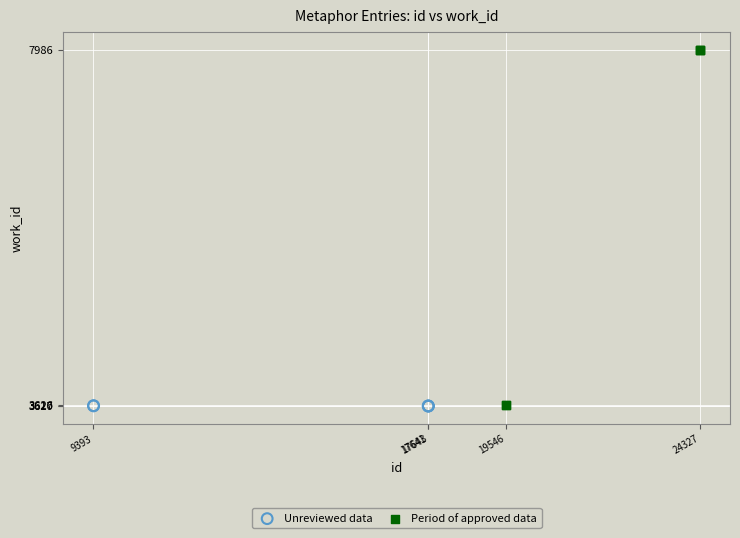

Which series contains the highest Y value?

Period of approved data